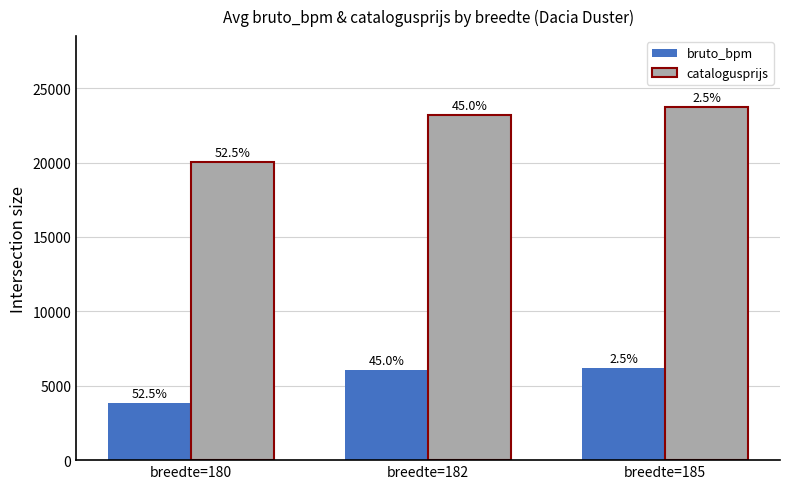

What is the total value across all series at breedte=185?

29938